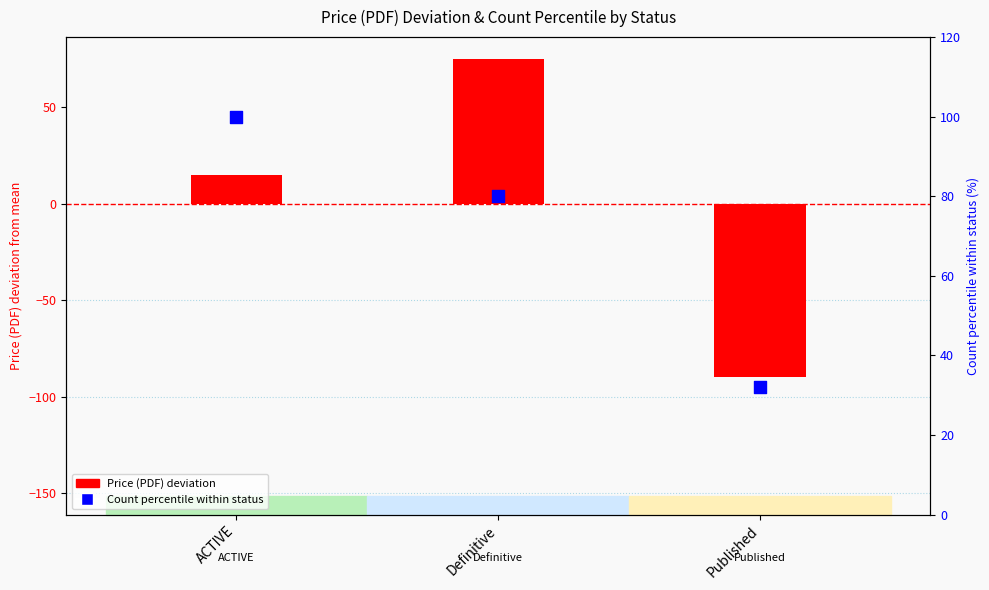

At which category is the sum across all series the highest?

Definitive